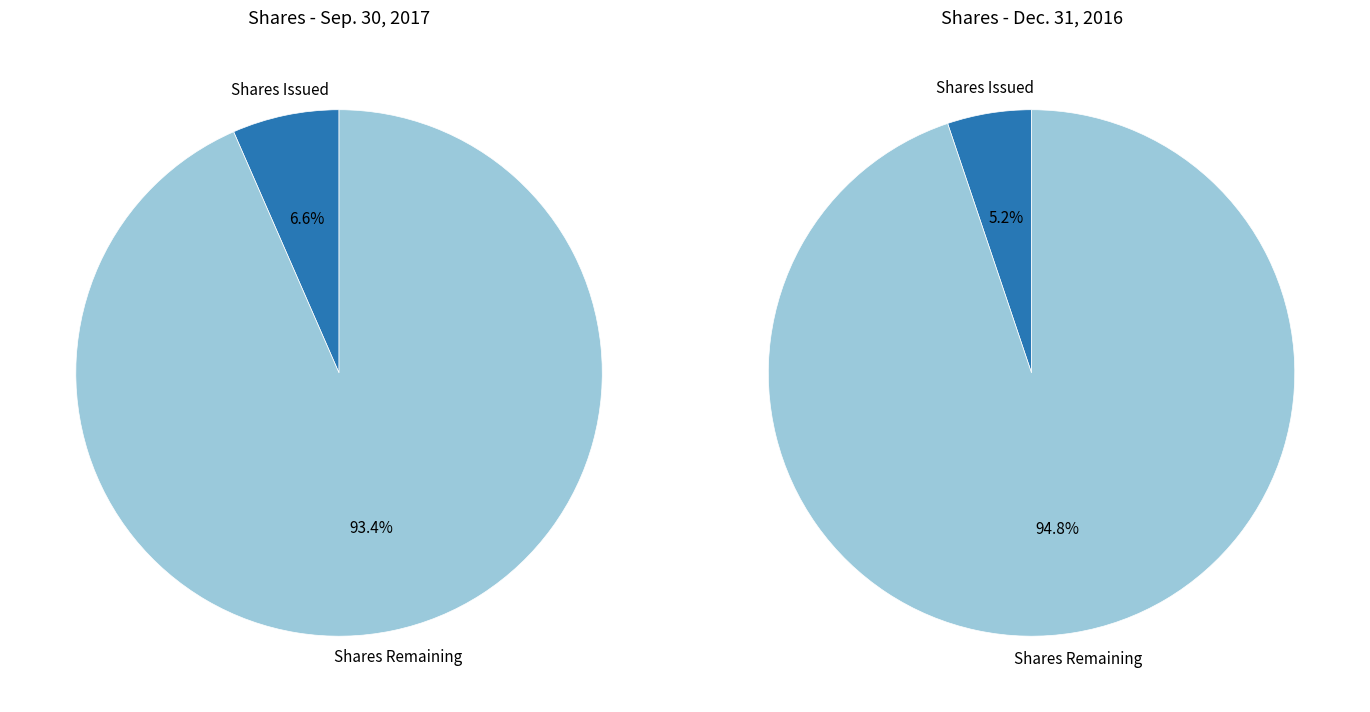

The Common stock, shares authorized slice represents 94% of the pie. True or false?

True